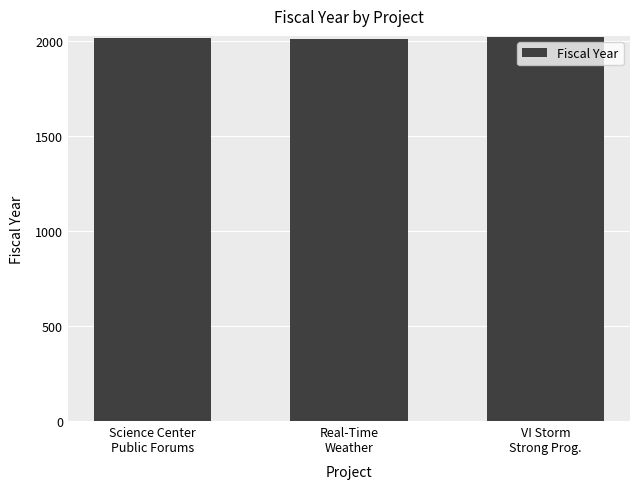

True or false: the data shows 2015 at Science Center
Public Forums.

True